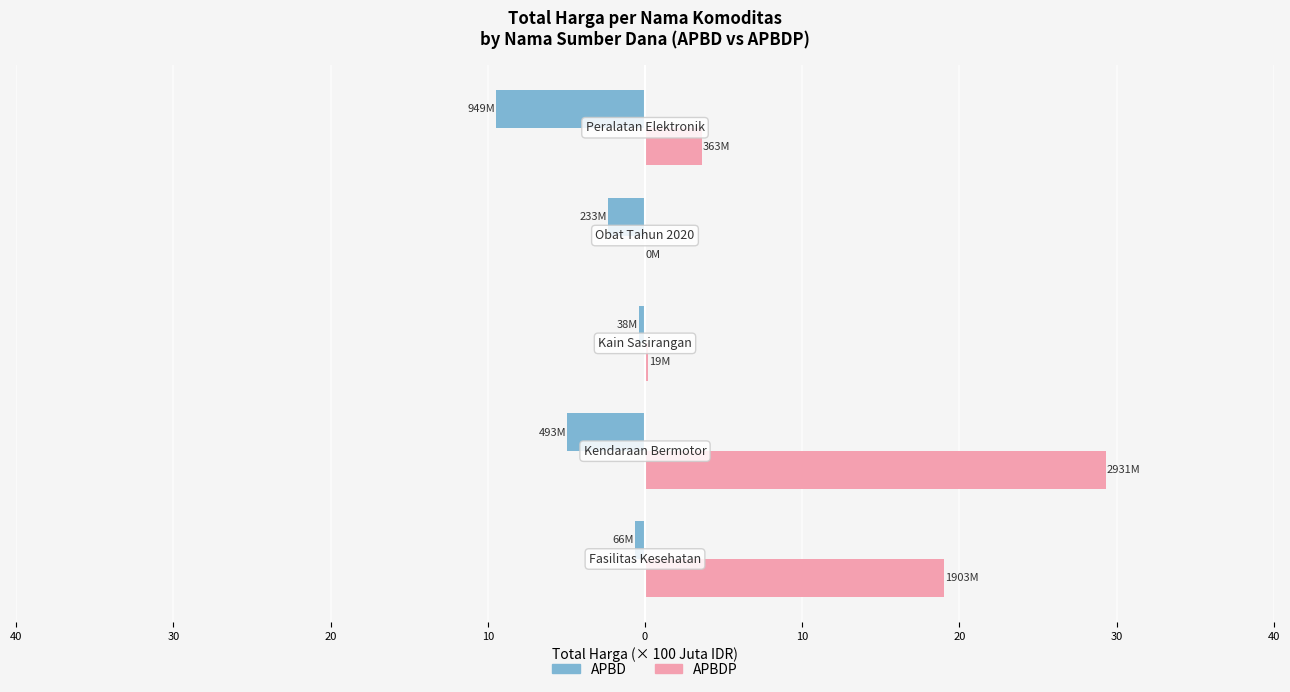

What are all the series names shown in the legend?

APBD, APBDP